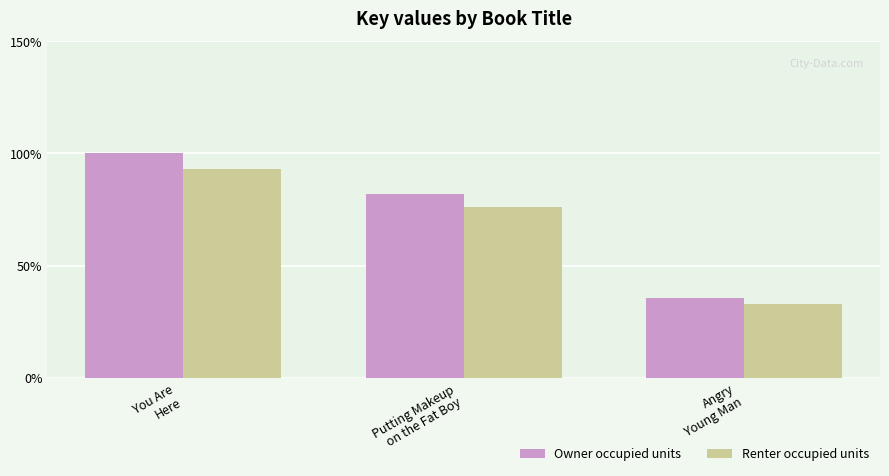

What is the greatest value displayed?

100.0